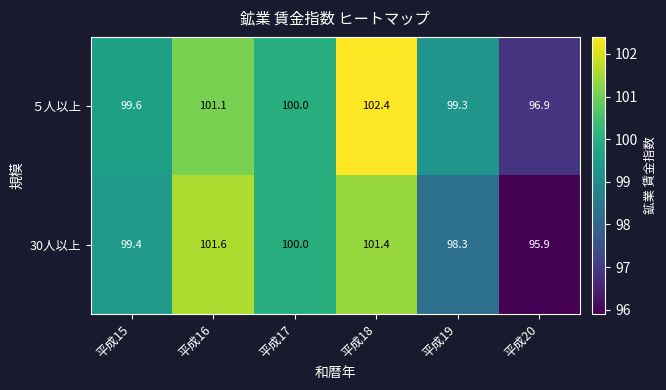

What is the total value across all series at 平成15?

199.0